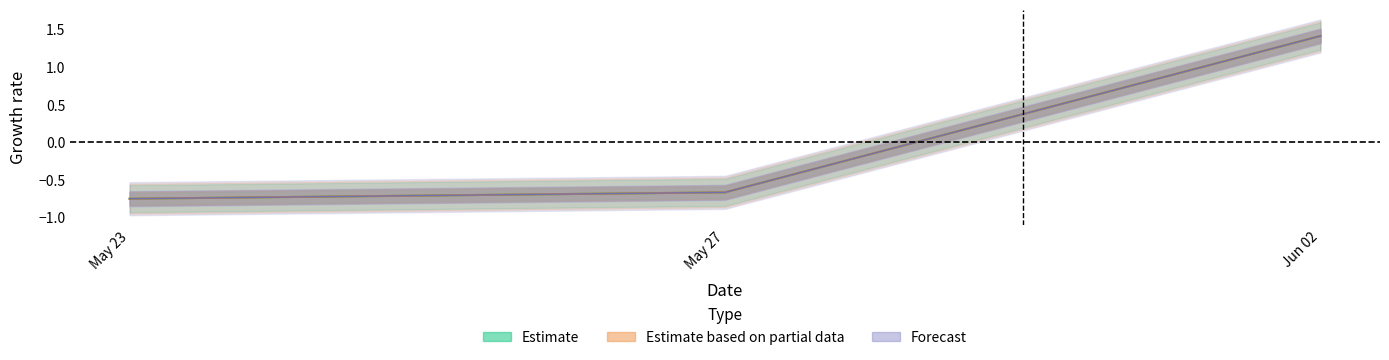

How many values in the Estimate based on partial data series exceed 0?

1